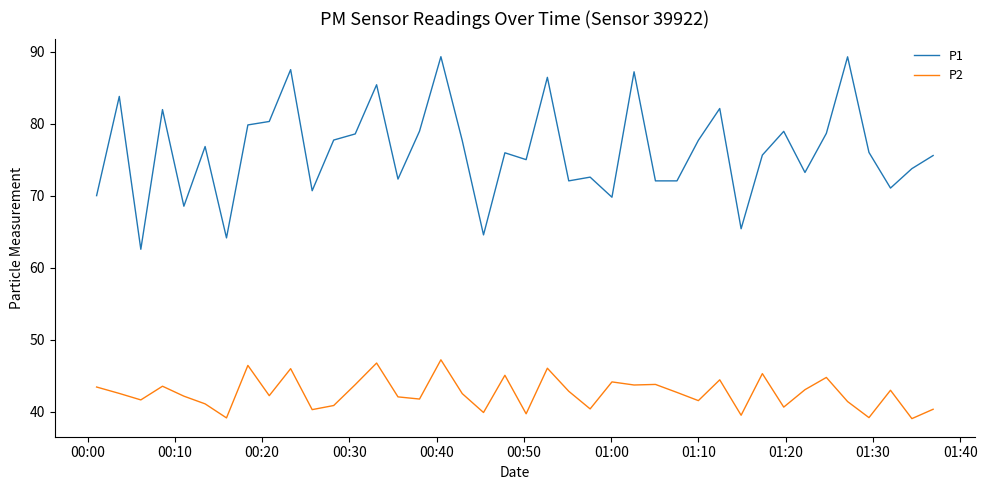

True or false: P2 and P1 cross at least once.

False